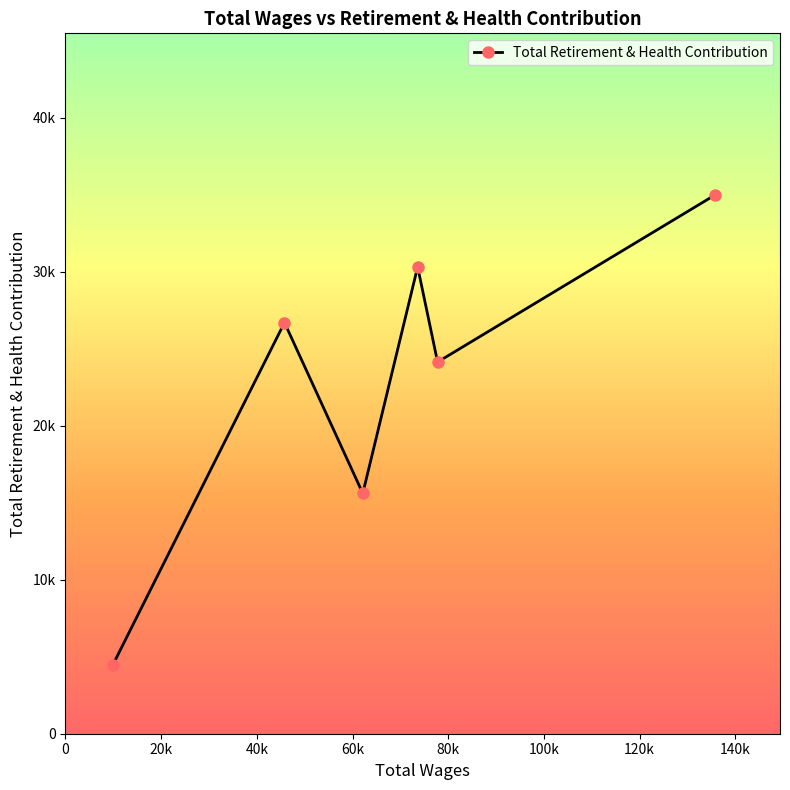

Is this an area chart (filled region under the line)?

No